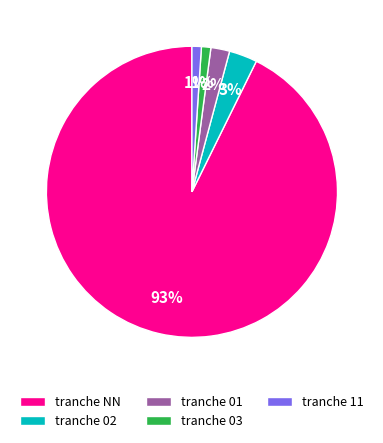

What percentage is the tranche 02 slice, to the nearest percent?

3%